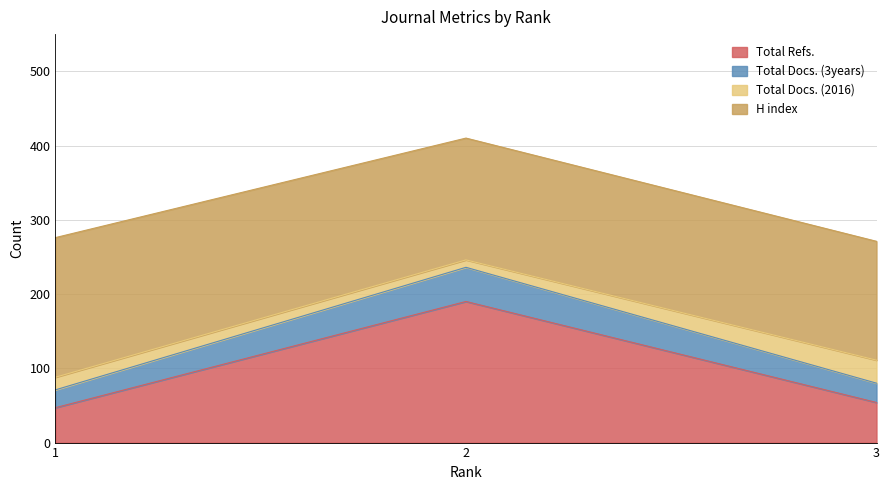

How many lines are shown in the chart?

4